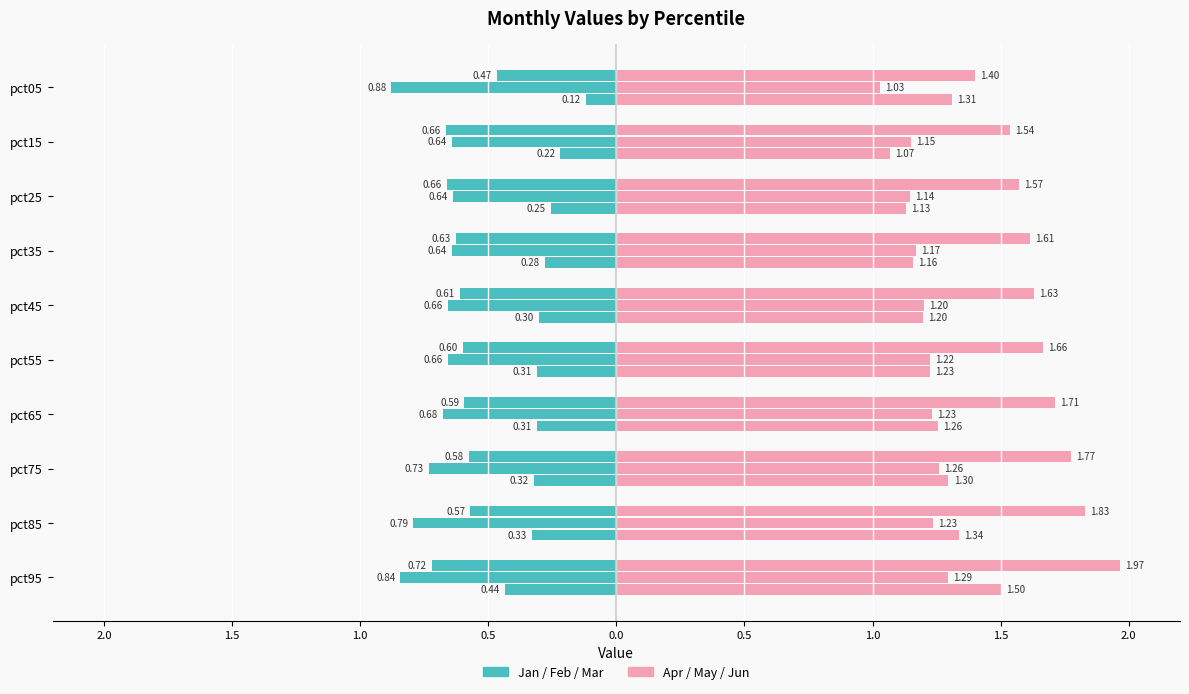

At which category is the sum across all series the highest?

pct95